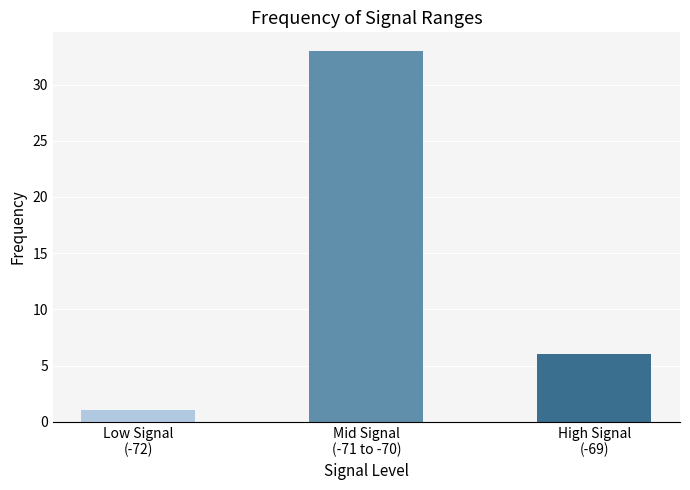

Rank the categories by value from highest to lowest.

Mid Signal
(-71 to -70), High Signal
(-69), Low Signal
(-72)